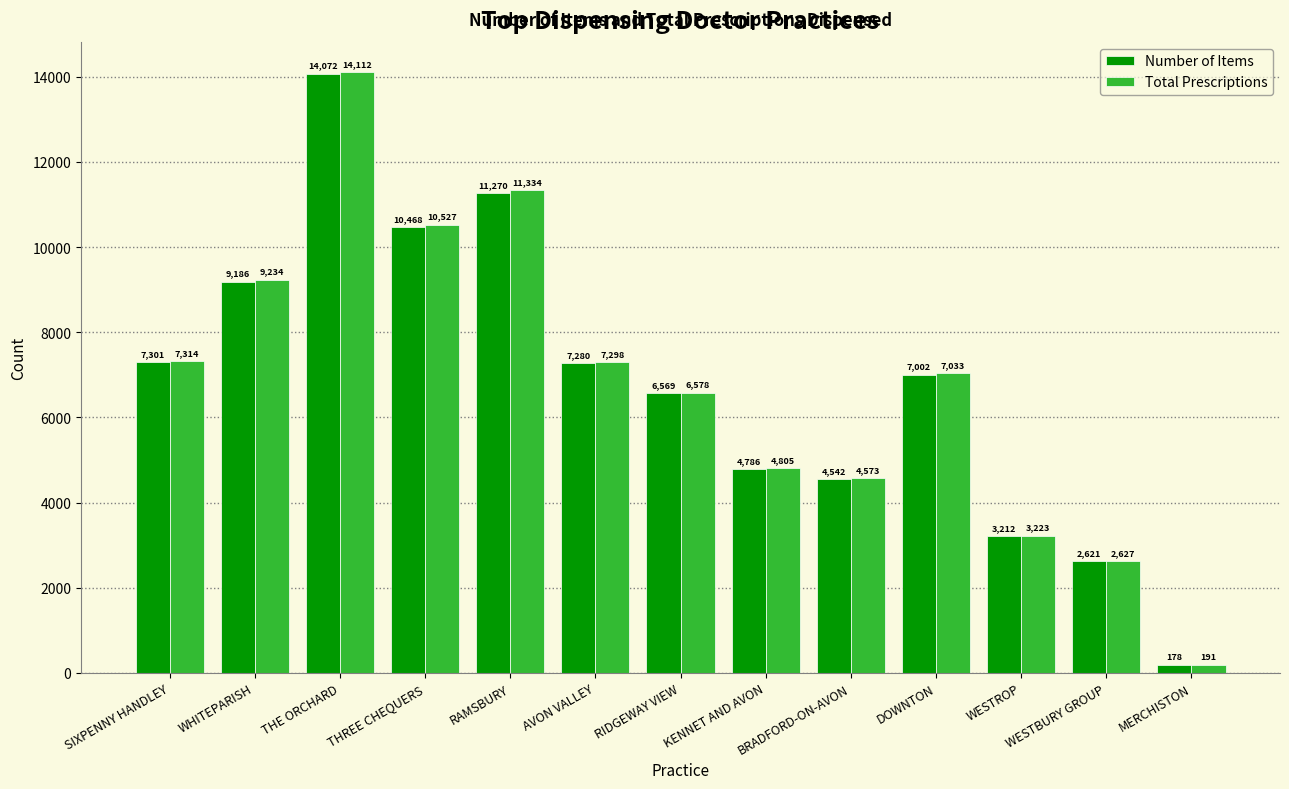

The Total Prescriptions series shows 10934 at AVON VALLEY. True or false?

False